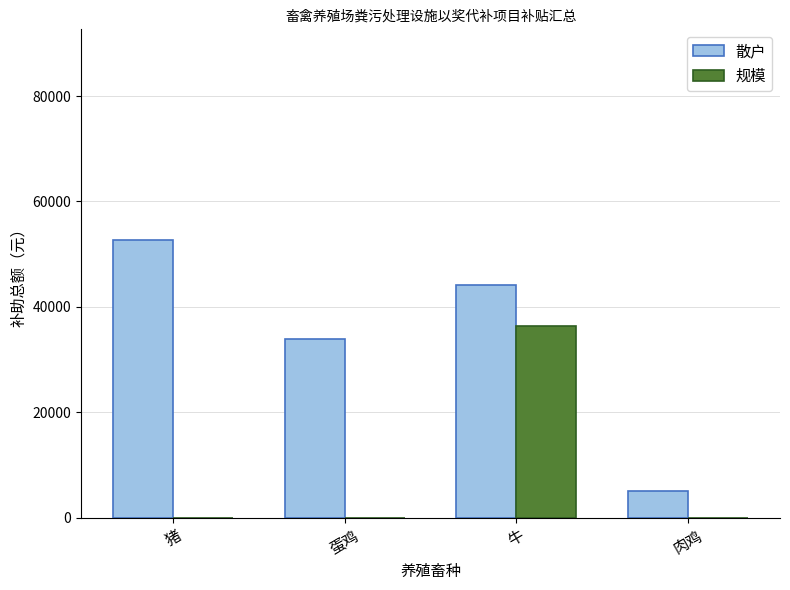

Are the bars grouped side by side (vs. stacked)?

Yes